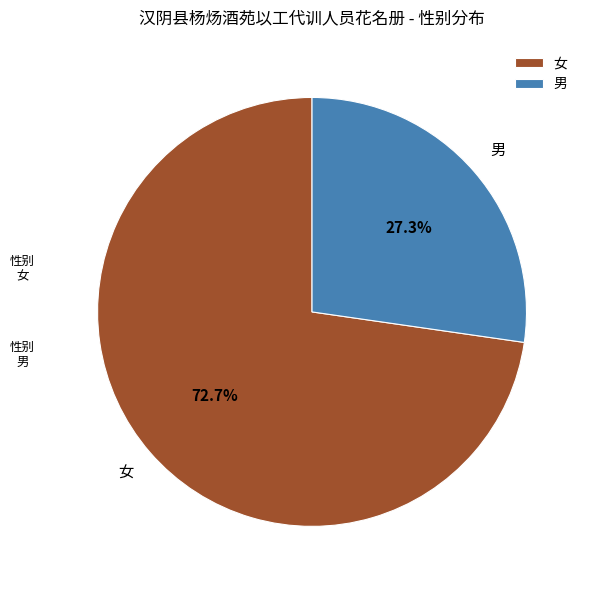

Which slice is the smallest?

男